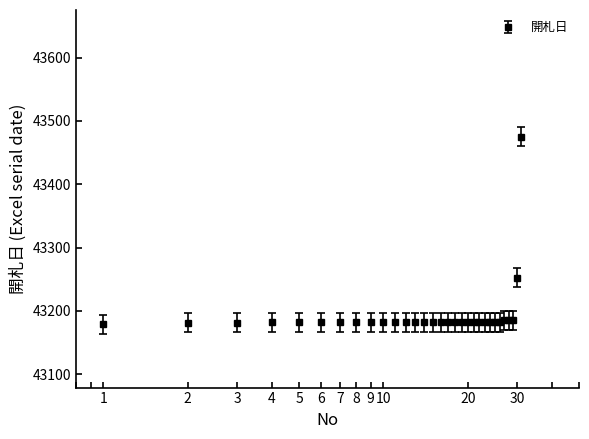

What is the maximum value shown in the chart?

43475